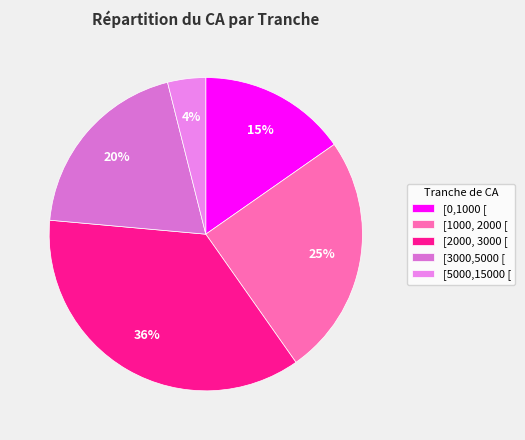

To the nearest percent, what is the combined percentage of [3000,5000 [ and [1000, 2000 [?

45%